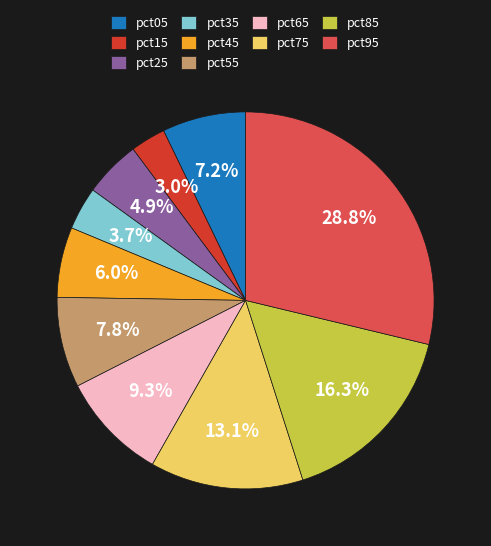

To the nearest percent, what percentage of the pie is pct15?

3%